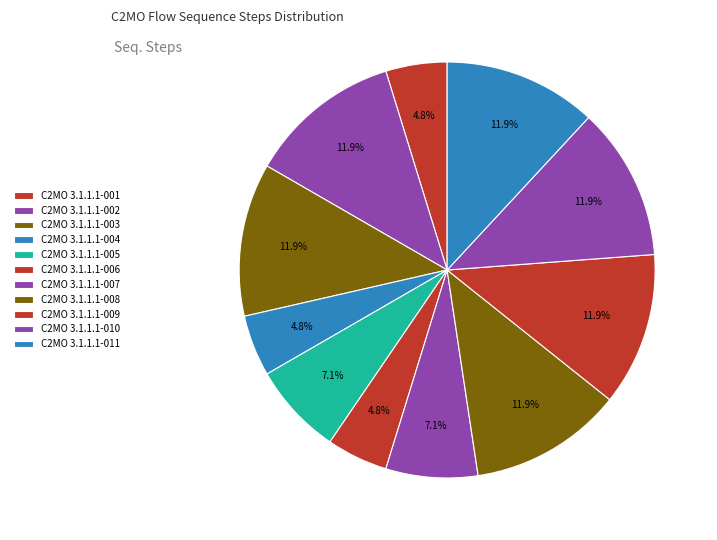

Count the number of slices in the pie.

11